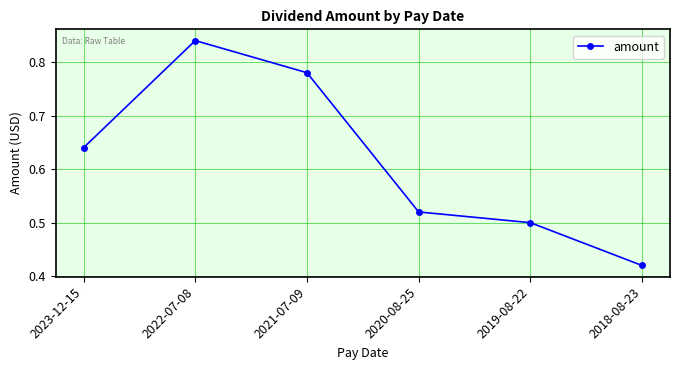

How many values are between 0 and 1?

6